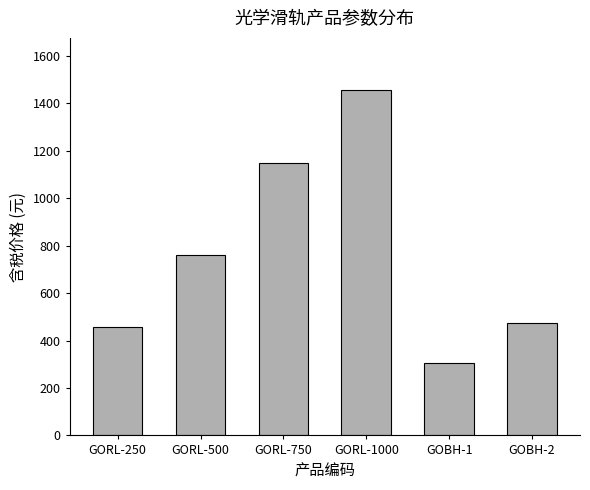

Rank the categories by value from lowest to highest.

GOBH-1, GORL-250, GOBH-2, GORL-500, GORL-750, GORL-1000